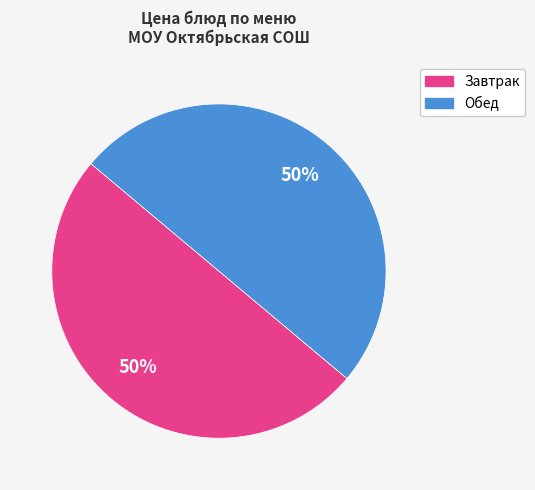

To the nearest percent, what is the difference between the largest and smallest slice percentages?

0%